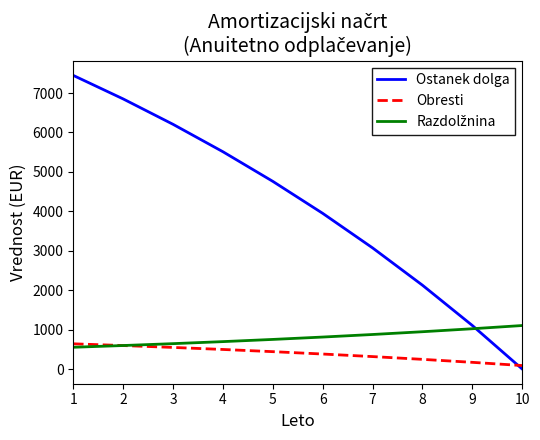

What is the total value across all series at 6?

5141.1